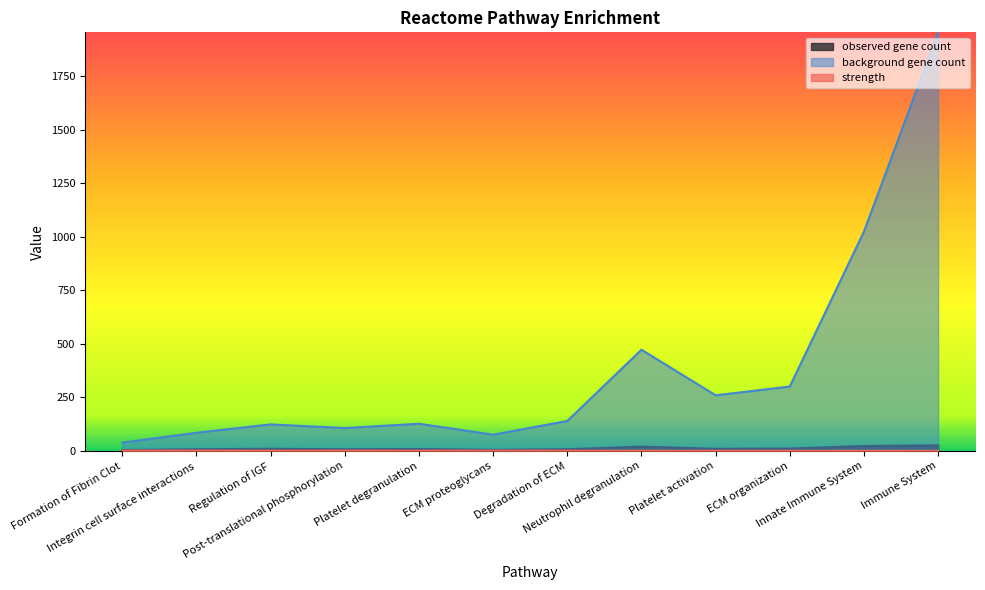

What is the average value of the strength series?

1.1